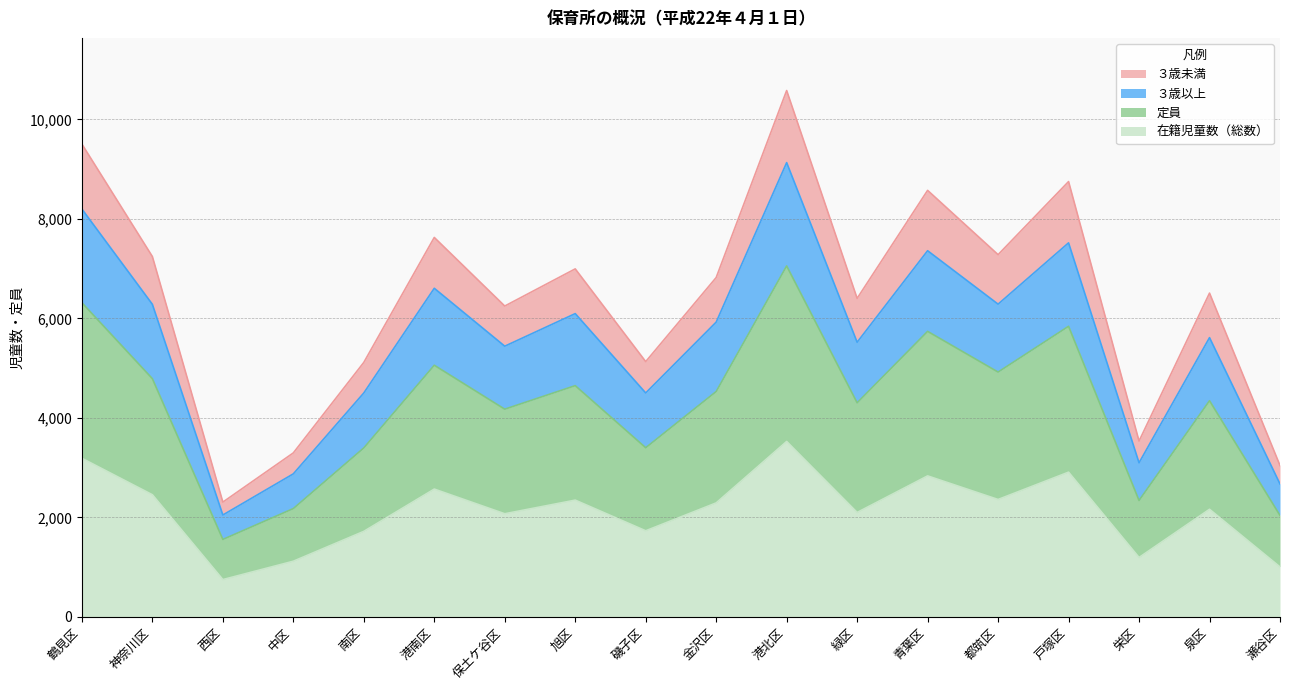

What is the value of the ３歳以上 point at the 3rd from the left?

2048